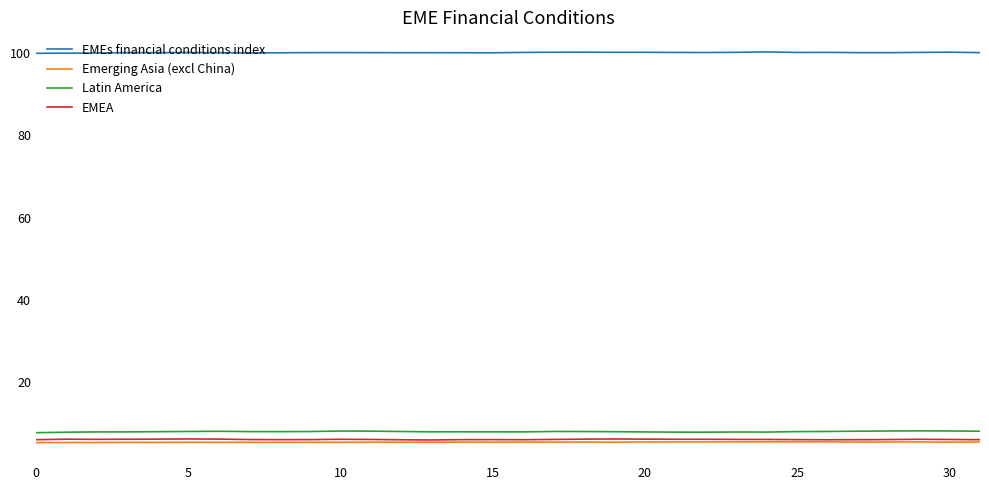

True or false: Emerging Asia (excl China) and EMEs financial conditions index intersect in this chart.

False